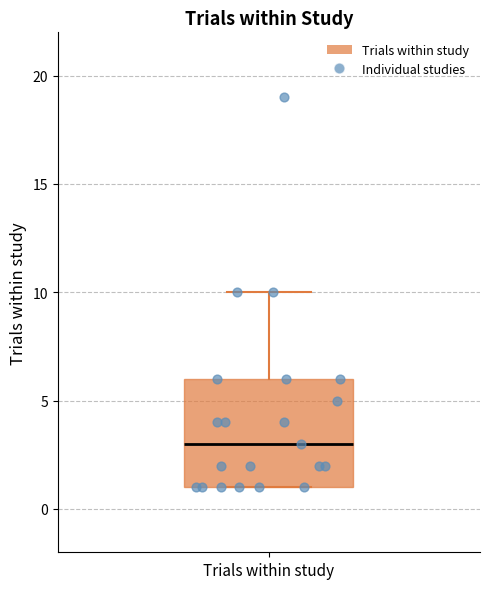

Transcribe this box plot: give where the median line is, the range the box spans, and where the two whiskers end, as read against the y-axis. The values are not printed on the chart, so give them approximately, as read against the axis.

median 3, box 1 to 6, whiskers 1 to 10